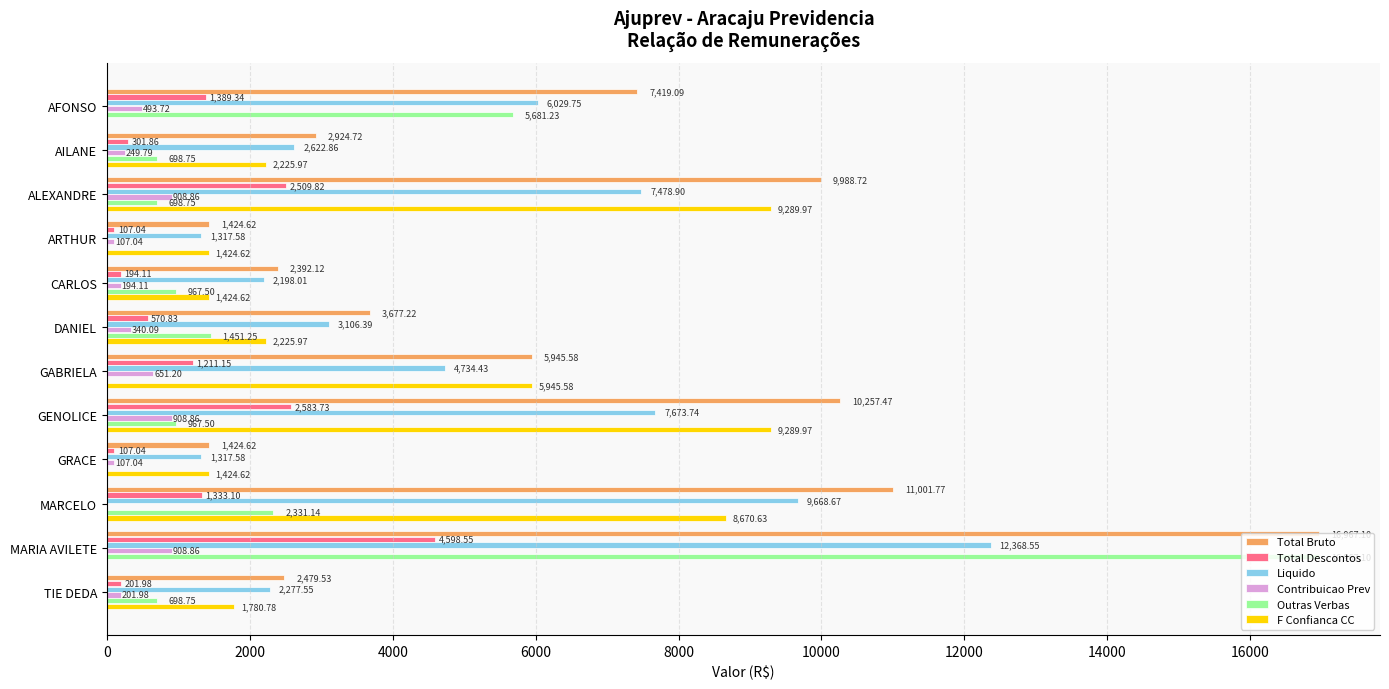

What is the sum of all Total Bruto values?

75902.6